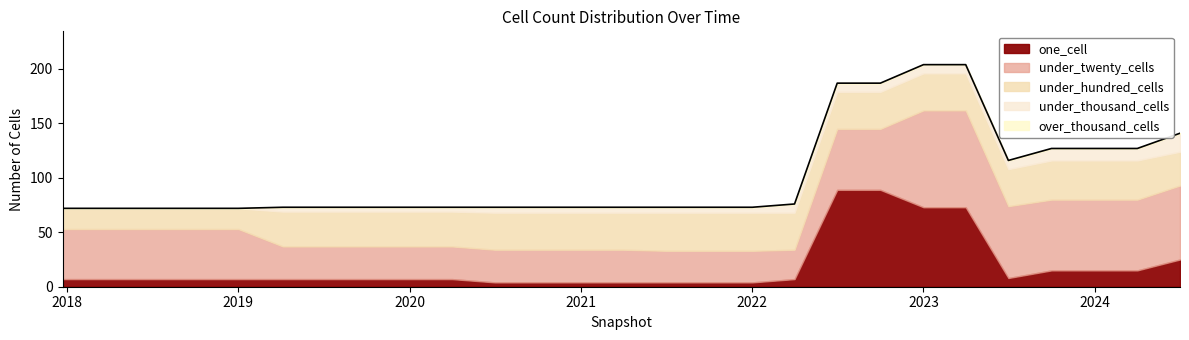

What is the average value of the under_twenty_cells series?

46